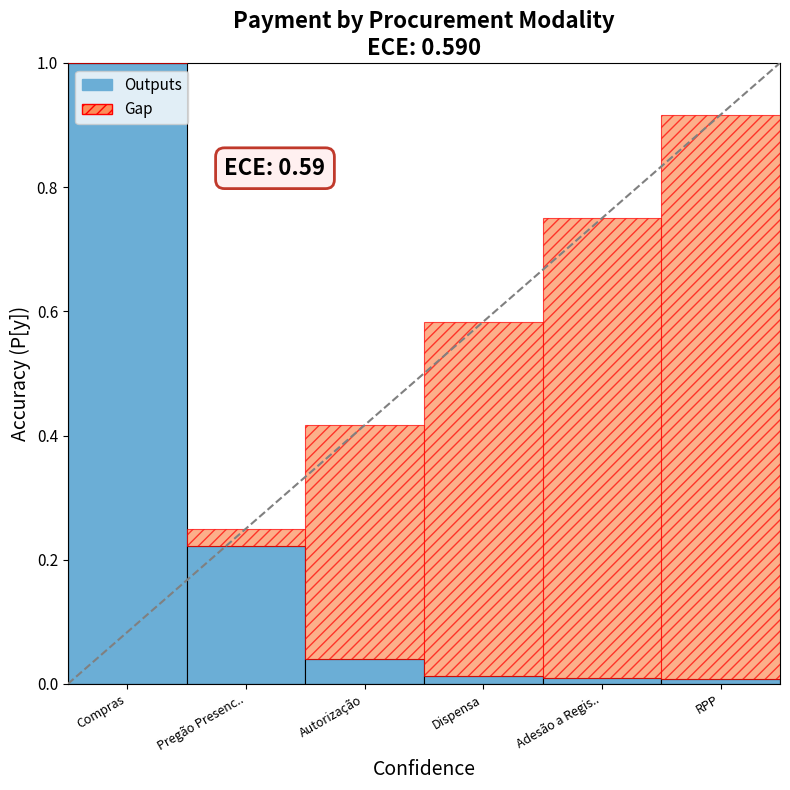

What is the sum of all Outputs values?

1.3